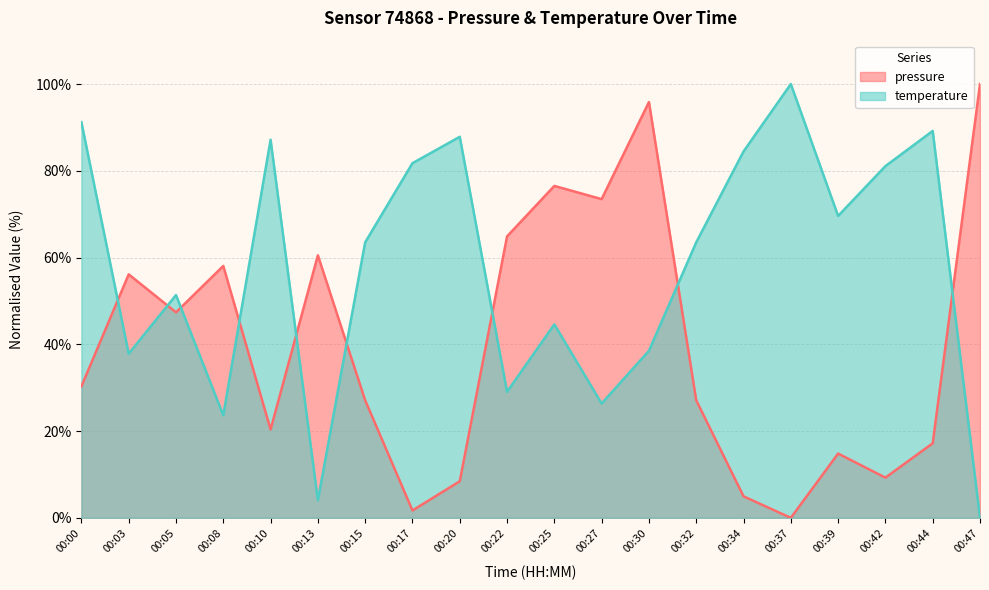

Is it true that temperature equals 89.2 at 00:44?

True